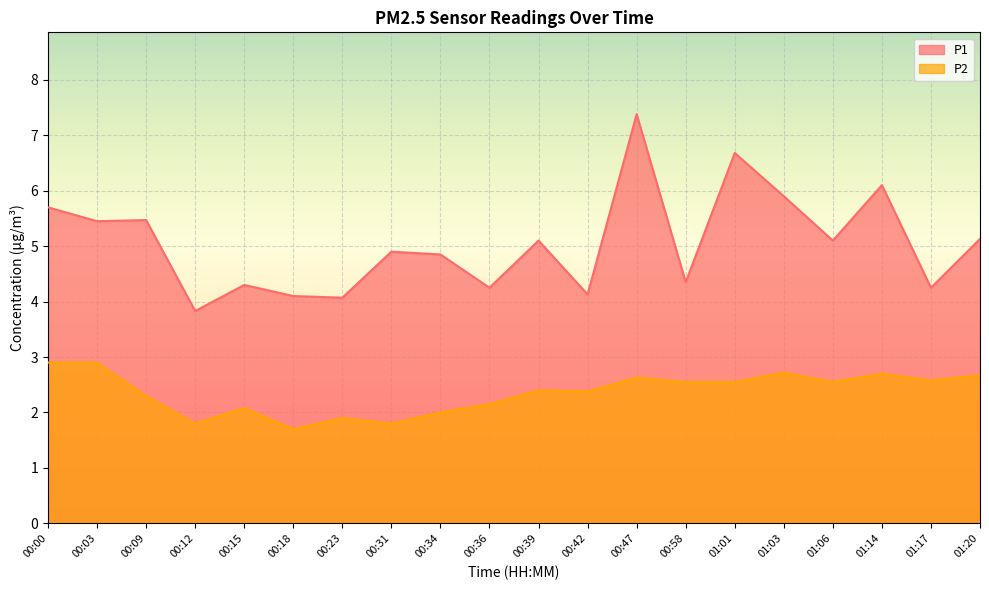

Which category has the lowest value in the P1 series?

00:12